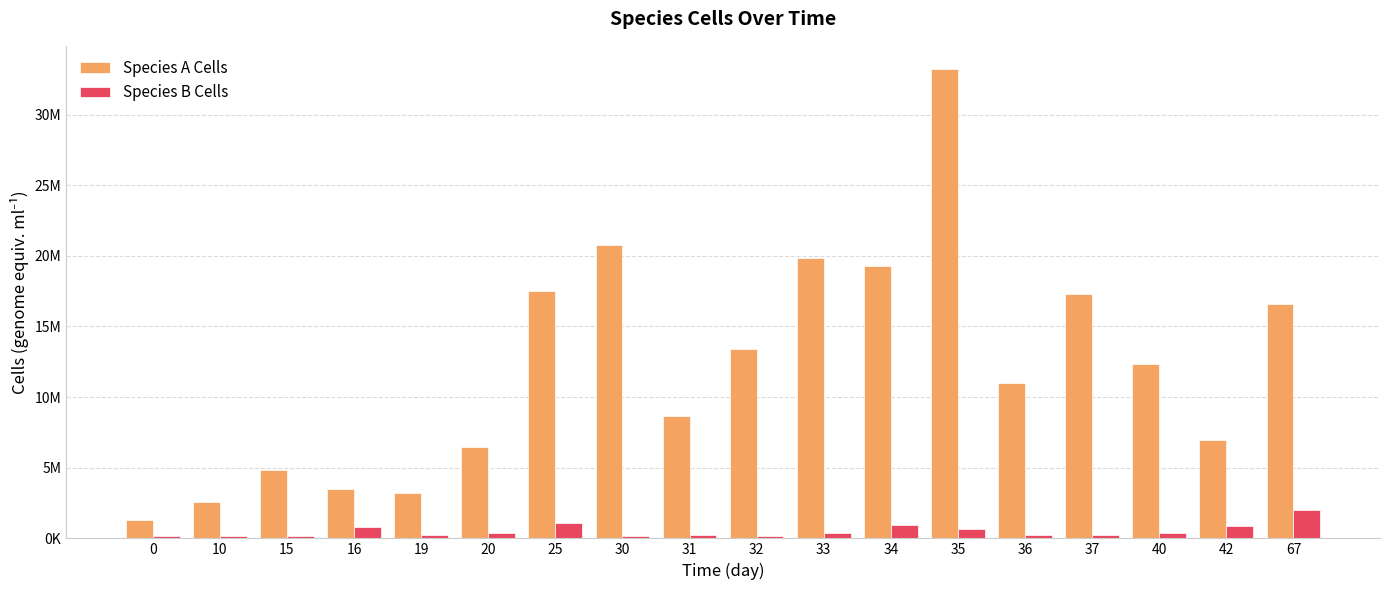

Rank the categories by Species B Cells value from highest to lowest.

67, 25, 34, 42, 16, 35, 40, 33, 20, 36, 19, 37, 31, 15, 10, 32, 0, 30